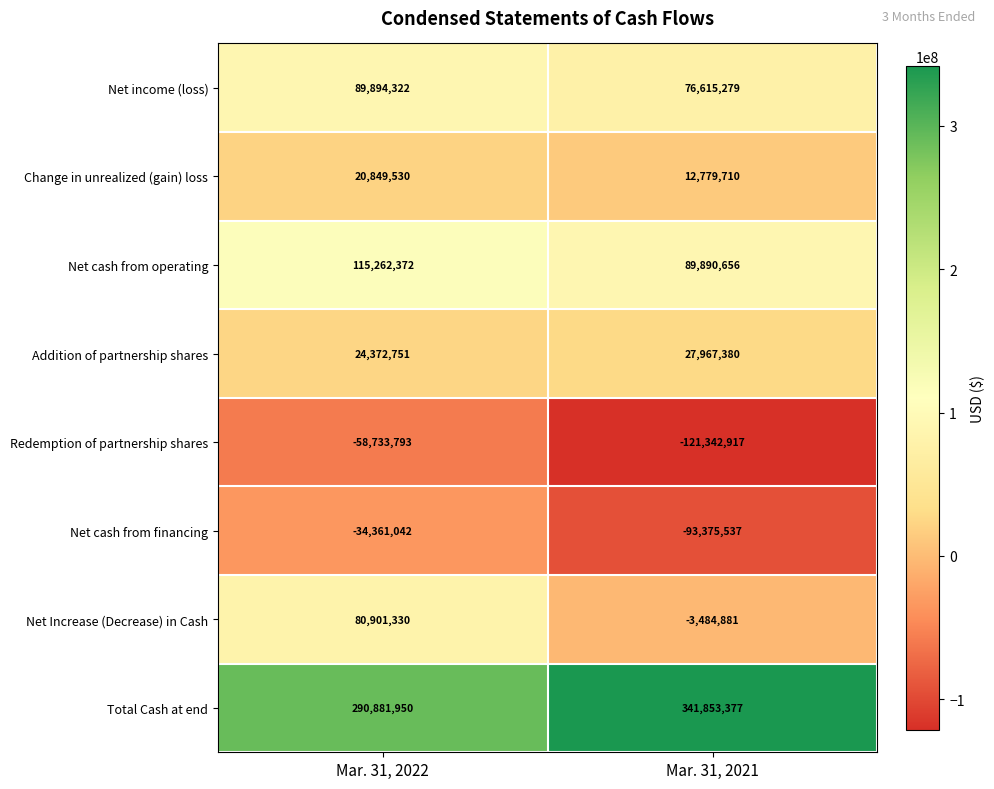

How many data points does each series have?

2